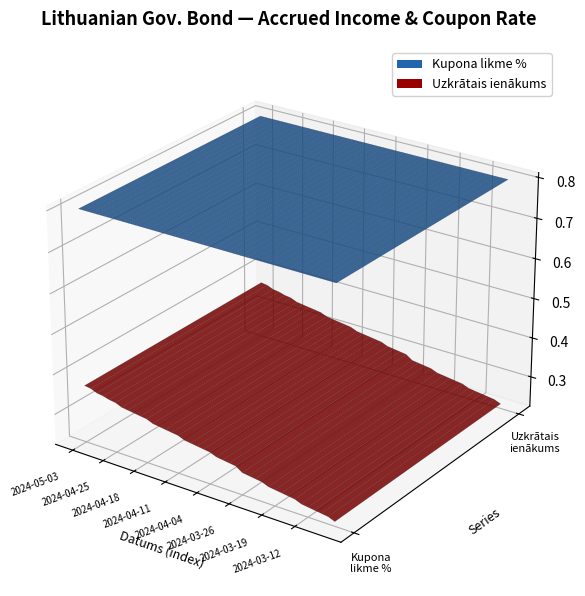

Reading left to right, list all the values displayed in this chart.

Uzkrātais ienākums: 0.4	0.4	0.4	0.4	0.4	0.3	0.3	0.3	0.3	0.3	0.3	0.3	0.3	0.3	0.3	0.3	0.3	0.3	0.3	0.3	0.3	0.3	0.3	0.3	0.3	0.3	0.3	0.3	0.3	0.3	0.3	0.3	0.3	0.3	0.3	0.2	0.2	0.2	0.2	0.2
Kupona likme %: 0.8	0.8	0.8	0.8	0.8	0.8	0.8	0.8	0.8	0.8	0.8	0.8	0.8	0.8	0.8	0.8	0.8	0.8	0.8	0.8	0.8	0.8	0.8	0.8	0.8	0.8	0.8	0.8	0.8	0.8	0.8	0.8	0.8	0.8	0.8	0.8	0.8	0.8	0.8	0.8